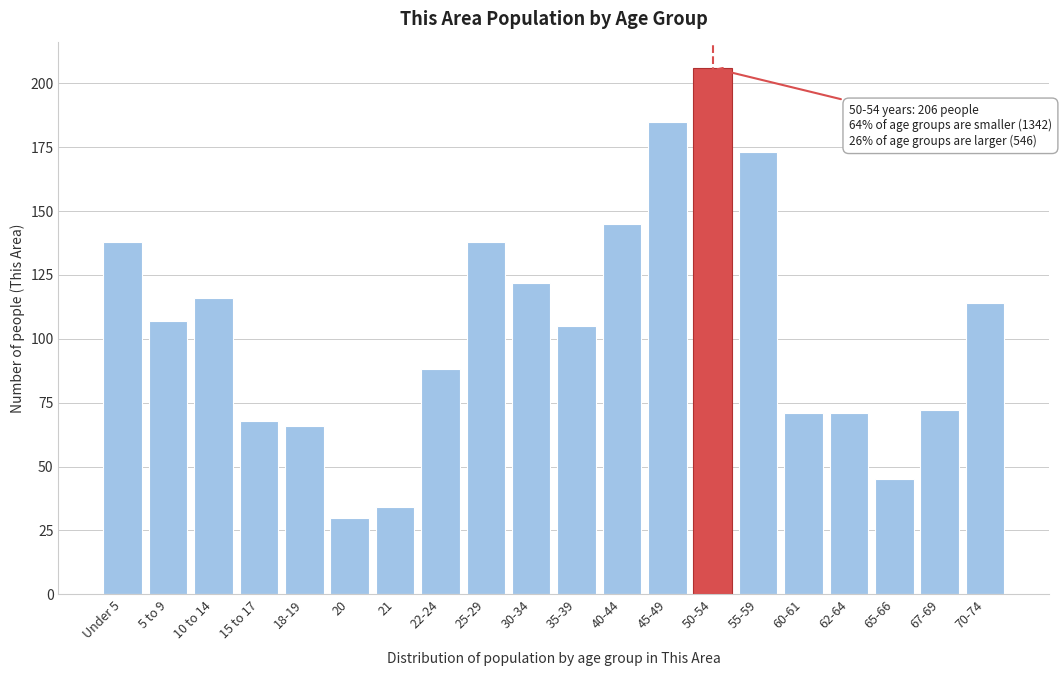

Reading left to right, list all the values displayed in this chart.

Under 5=138	5 to 9=107	10 to 14=116	15 to 17=68	18-19=66	20=30	21=34	22-24=88	25-29=138	30-34=122	35-39=105	40-44=145	45-49=185	50-54=206	55-59=173	60-61=71	62-64=71	65-66=45	67-69=72	70-74=114